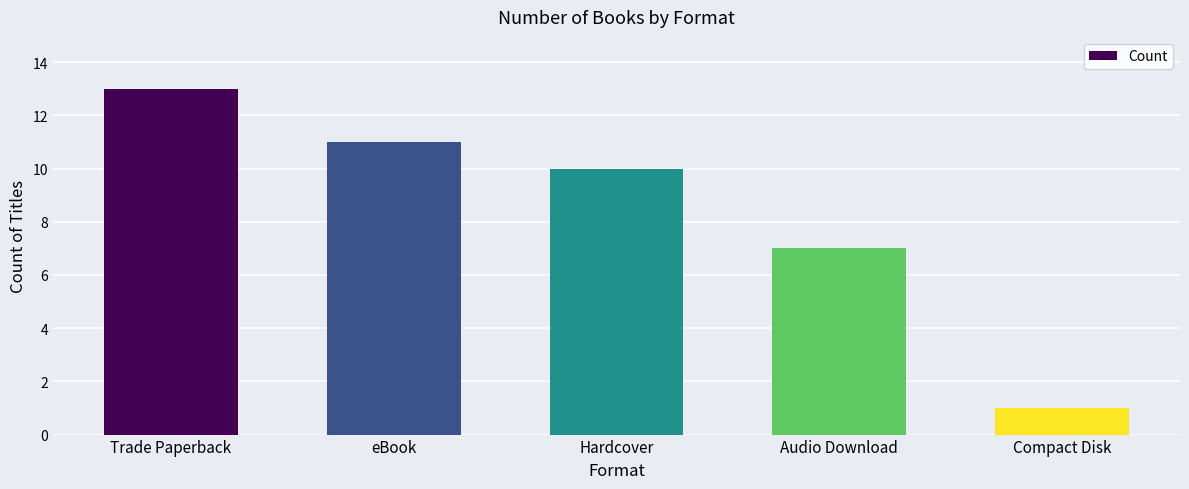

Which category has the highest value across all series?

Trade Paperback